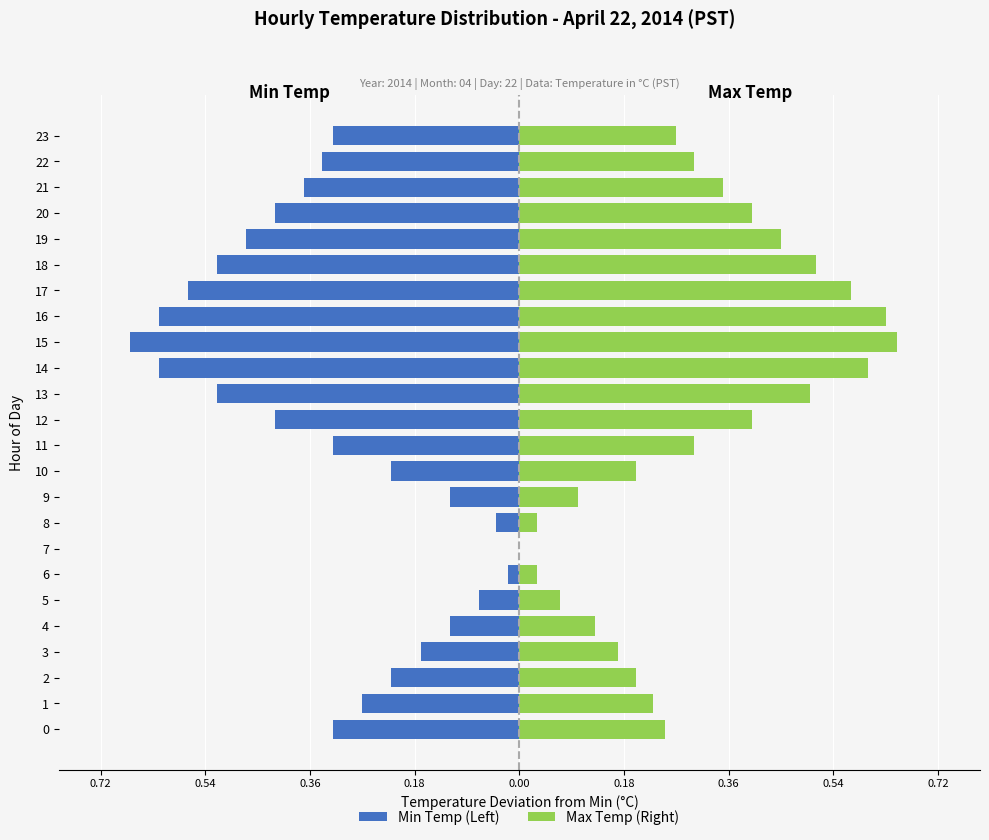

The value of Max Temp (Right) at 20 is 0.1. True or false?

False